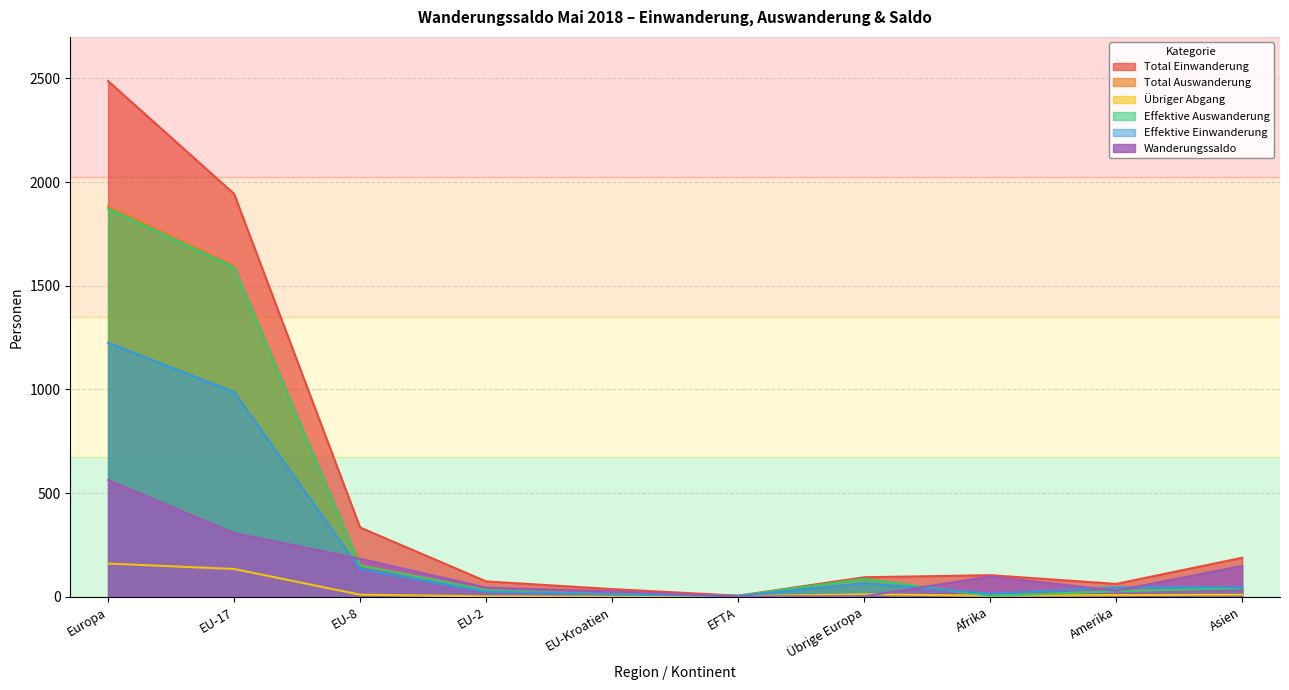

Which series has the largest total across all categories?

Total Einwanderung